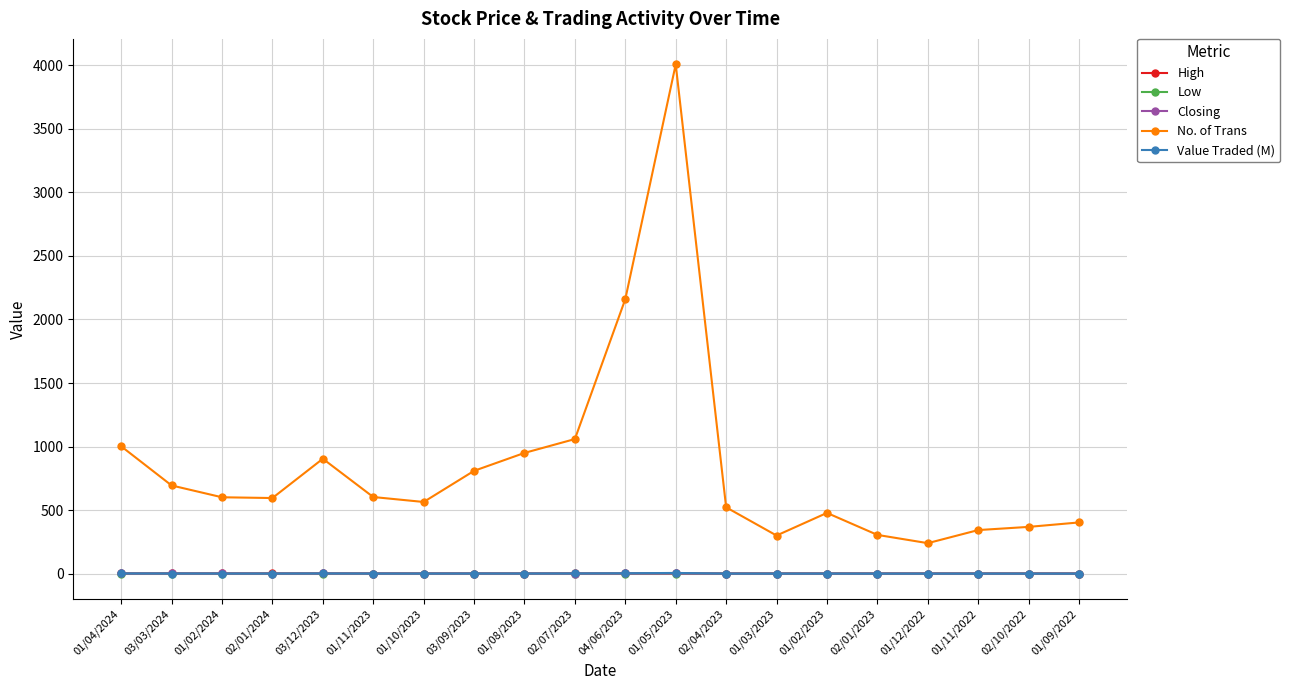

The No. of Trans series shows 217.6 at 01/04/2024. True or false?

False